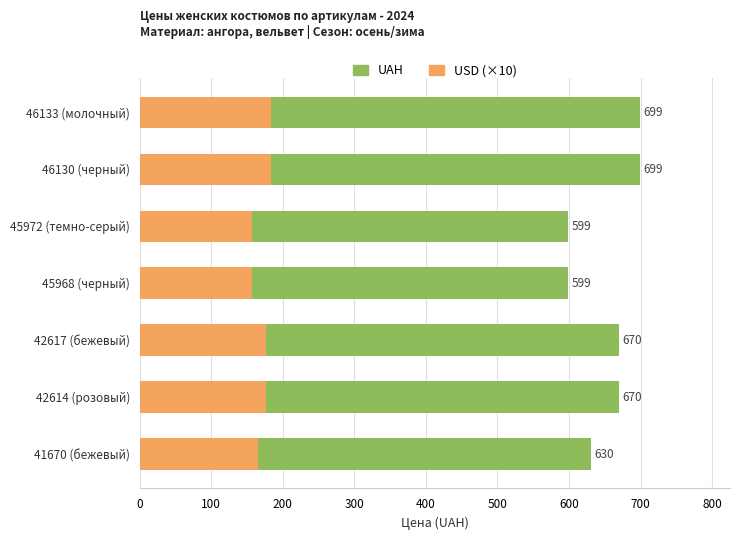

What is the lowest value of the USD (×10) series?

157.6